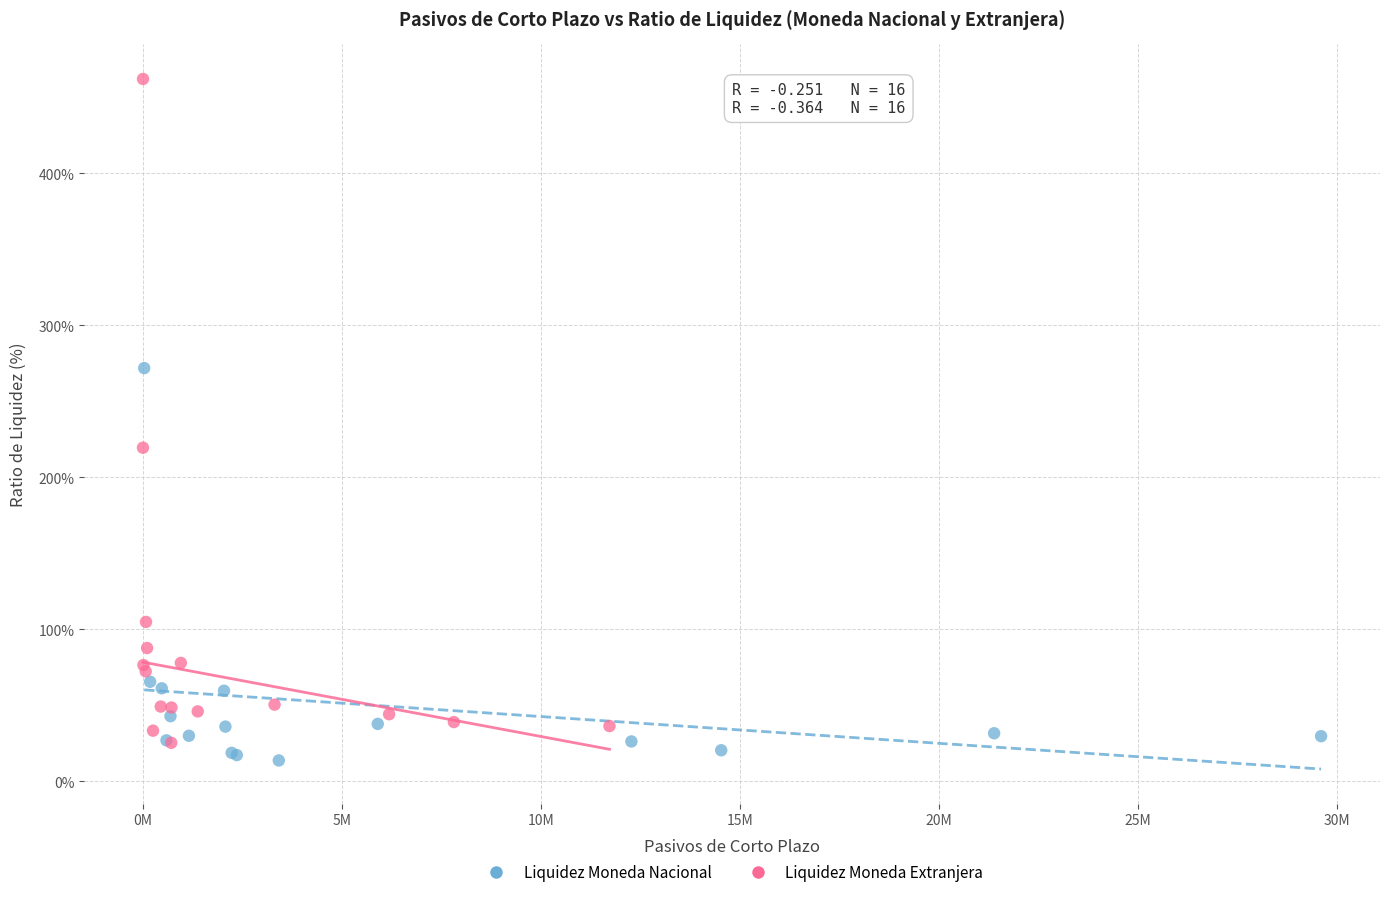

Which series contains the highest Y value?

Liquidez Moneda Extranjera